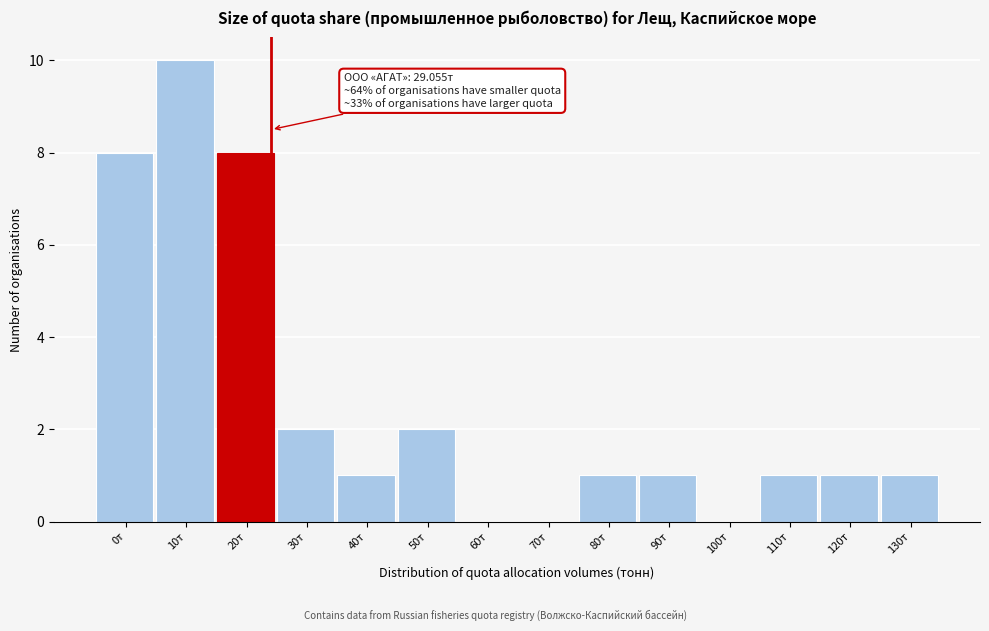

Reading right to left, list all the values displayed in this chart.

130т=1	120т=1	110т=1	100т=0	90т=1	80т=1	70т=0	60т=0	50т=2	40т=1	30т=2	20т=8	10т=10	0т=8